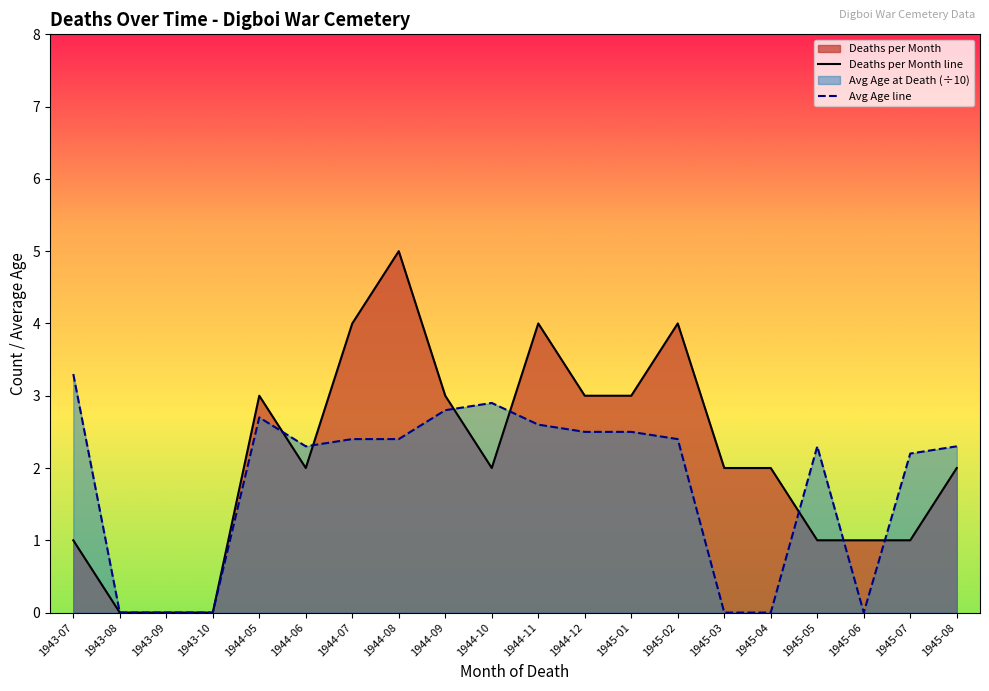

What is the greatest value displayed?

5.0